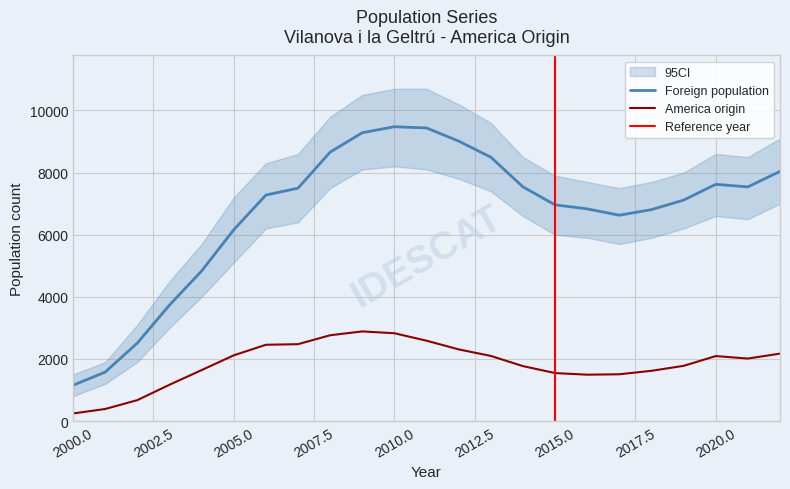

Count the number of data series in this chart.

2